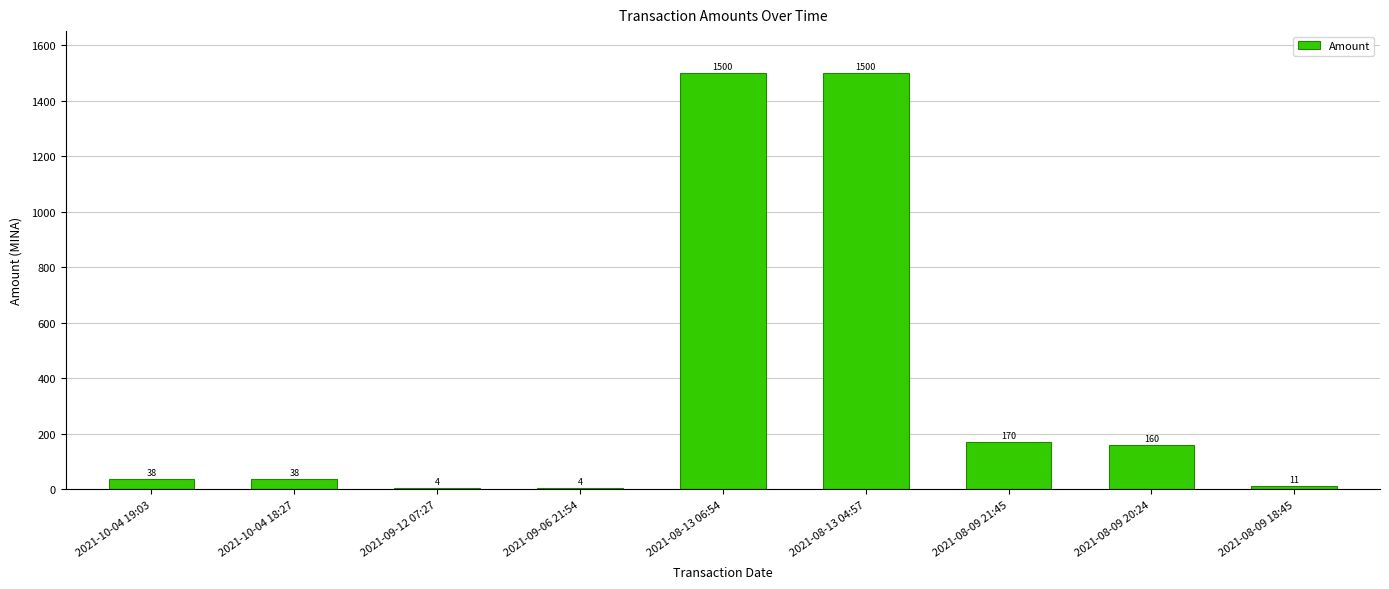

Which has a higher value, 2021-08-13 06:54 or 2021-10-04 18:27?

2021-08-13 06:54